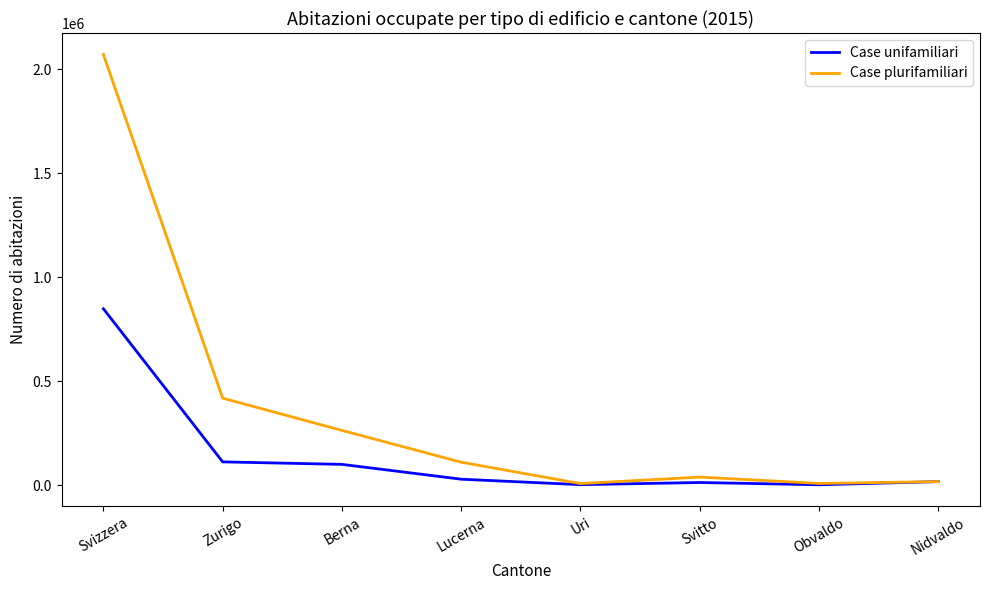

Rank the series by their average value, from lowest to highest.

Case unifamiliari, Case plurifamiliari